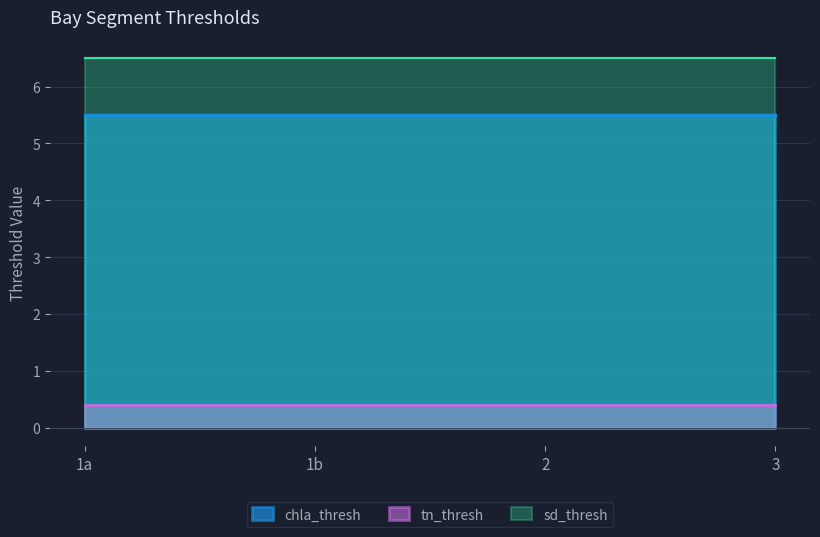

True or false: chla_thresh and tn_thresh cross at least once.

False